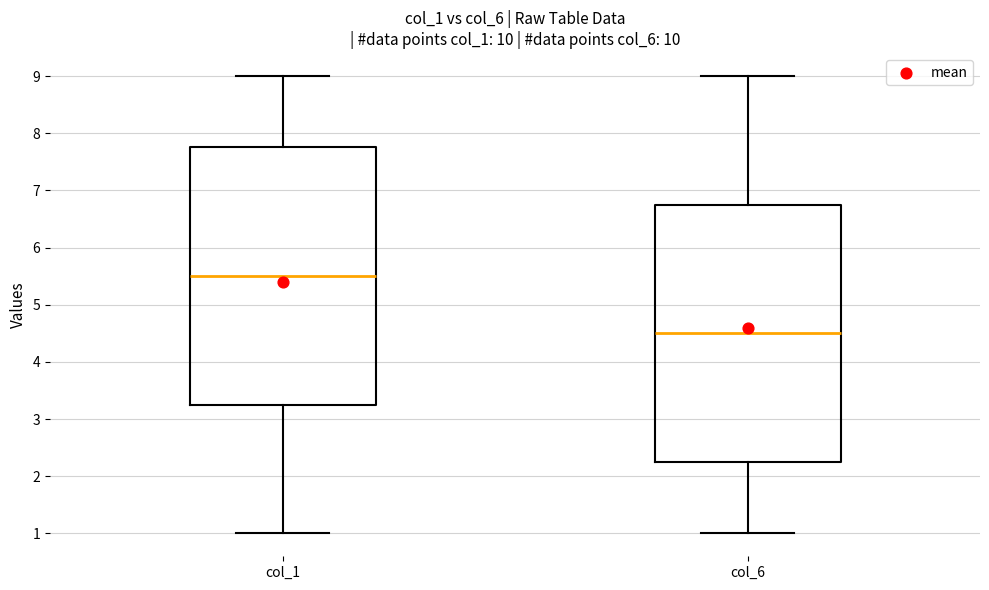

Where is the upper edge of the box for col_6 on the y-axis? The values are not printed on the chart, so give them approximately, as read against the axis.

6.8